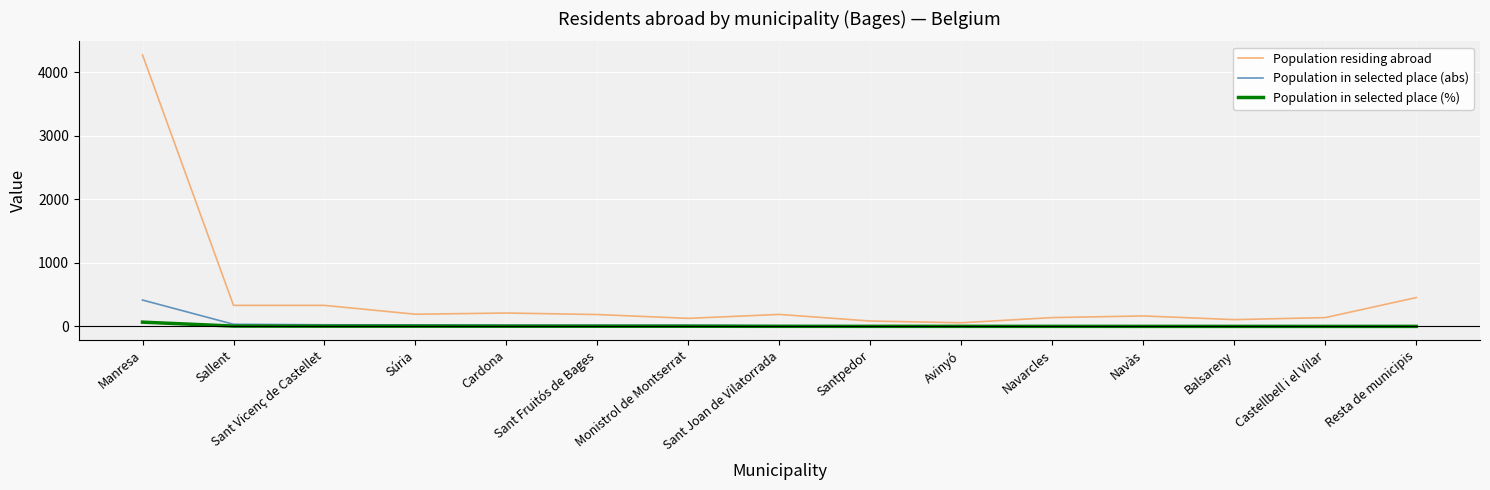

What is the highest value of the Population residing abroad series?

4269.0